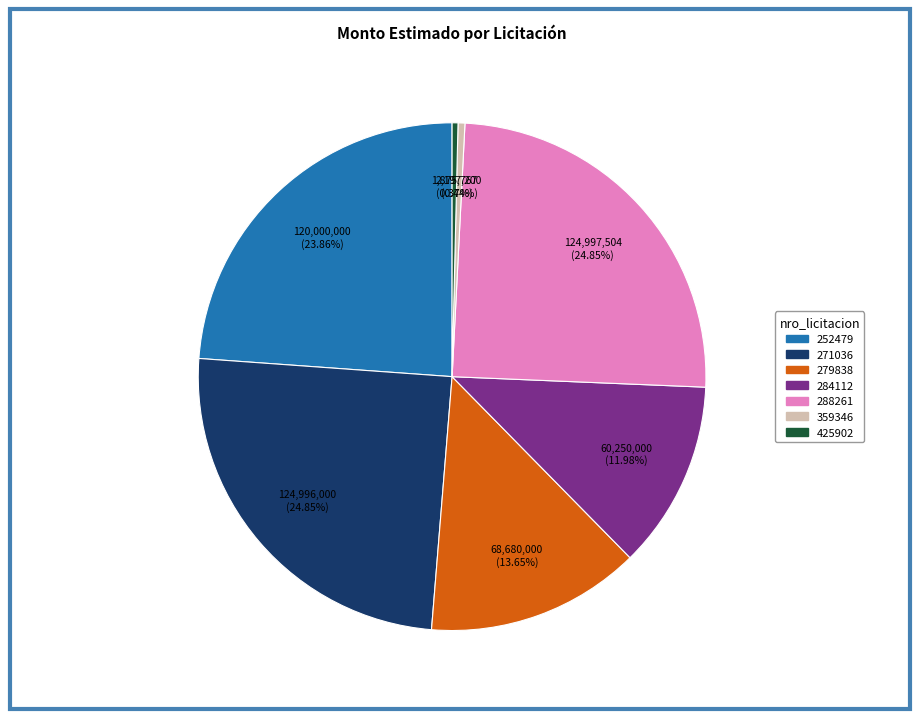

Combined, do 288261 and 252479 account for over 50%?

No